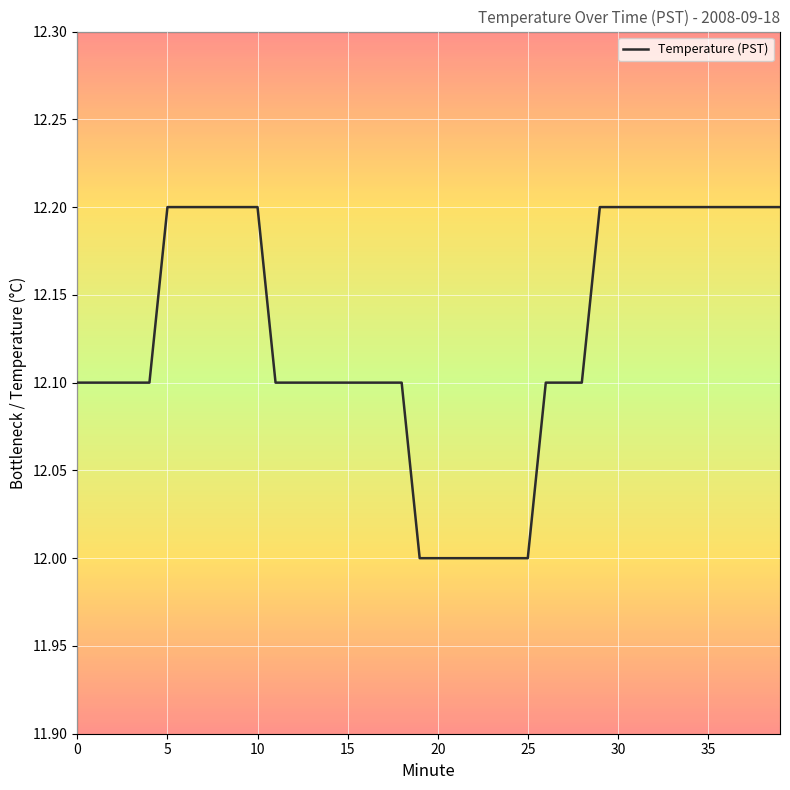

What is the greatest value displayed?

12.2